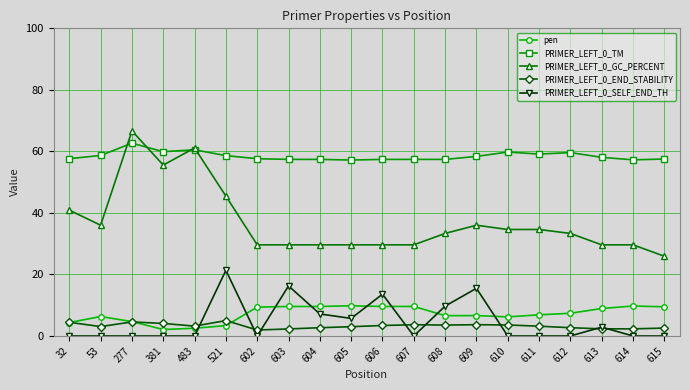

What is the sum of all pen values?

142.8